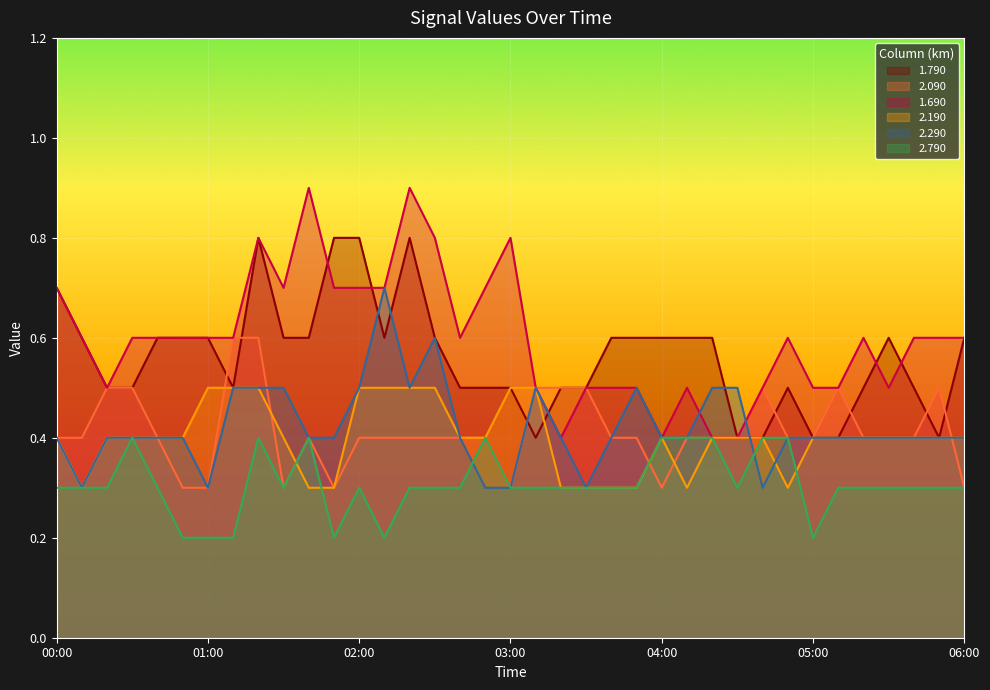

At which label does 1.690 reach its peak?

01:40